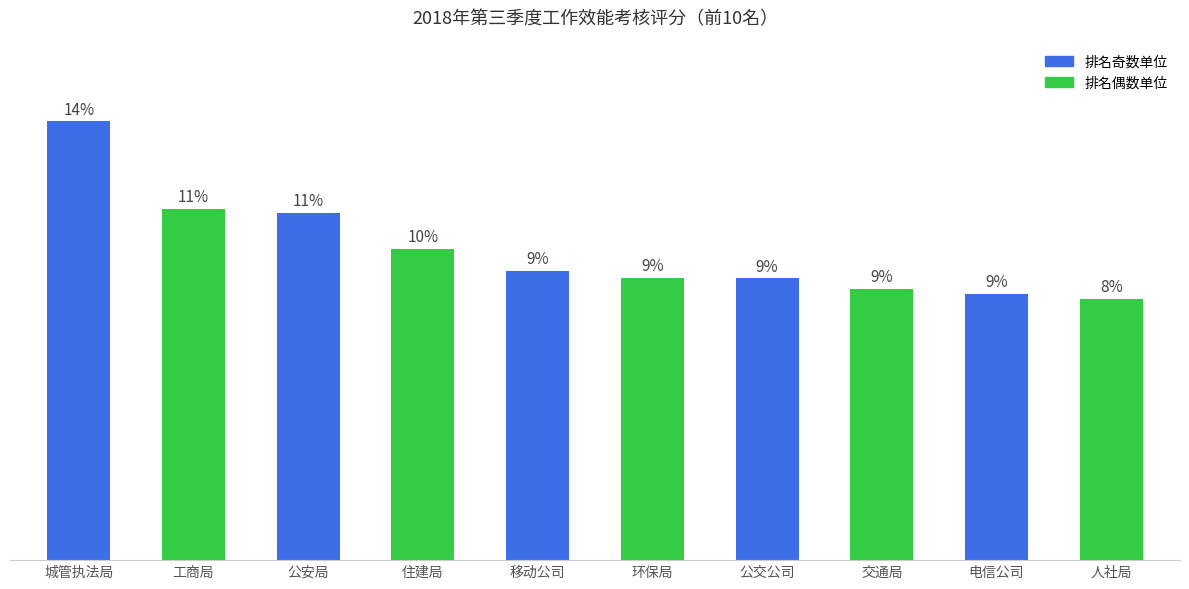

What is the sum of all values?

1219.2